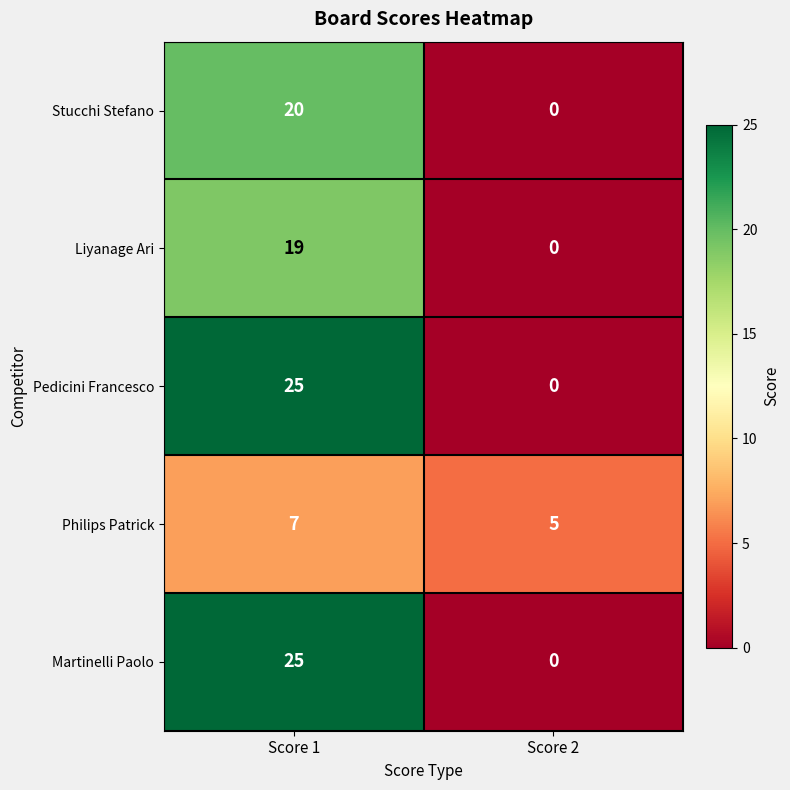

Reading left to right, transcribe all the data shown in this chart.

Stucchi Stefano: 20	0
Liyanage Ari: 19	0
Pedicini Francesco: 25	0
Philips Patrick: 7	5
Martinelli Paolo: 25	0